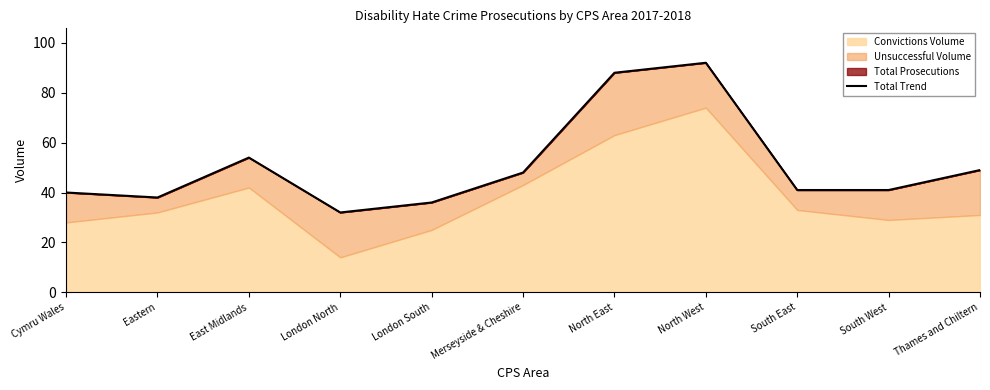

What is the label of the 7th point from the right?

London South